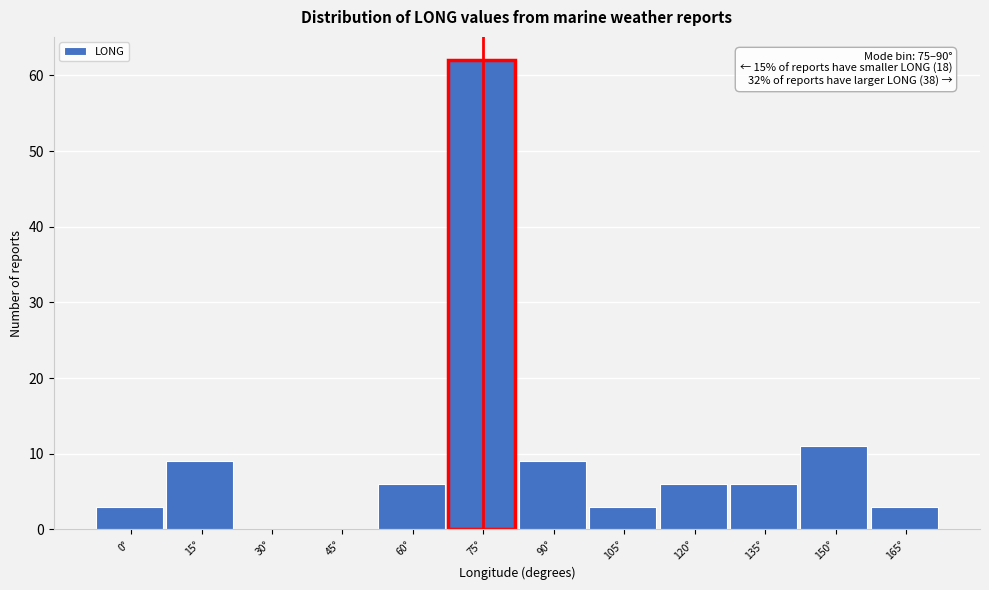

Reading left to right, list all the values displayed in this chart.

0°=3	15°=9	30°=0	45°=0	60°=6	75°=62	90°=9	105°=3	120°=6	135°=6	150°=11	165°=3